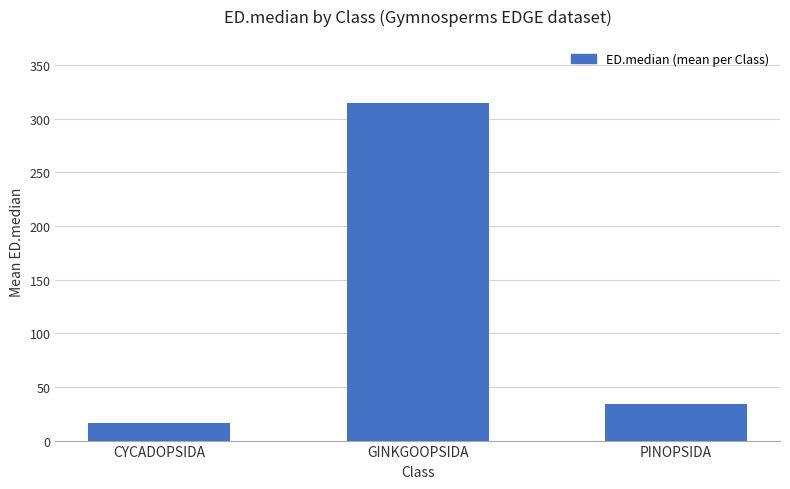

List the labels in order of value, smallest first.

CYCADOPSIDA, PINOPSIDA, GINKGOOPSIDA